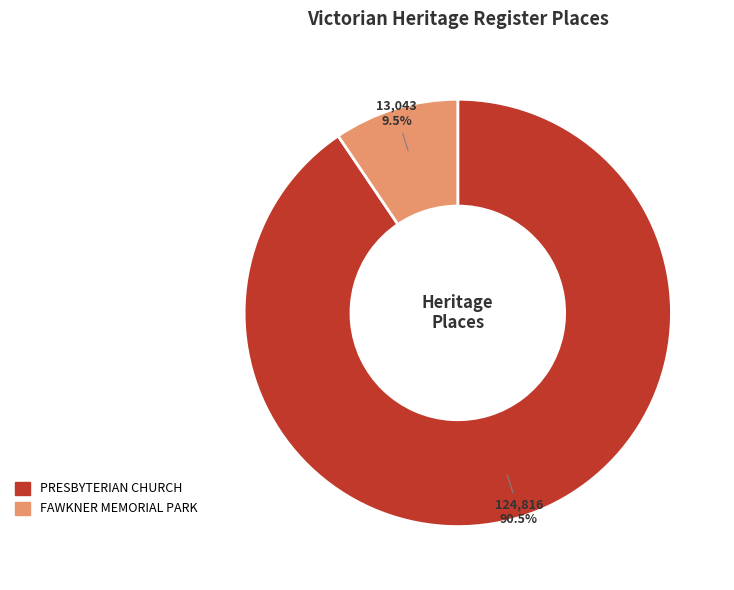

What is the total percentage of FAWKNER MEMORIAL PARK and PRESBYTERIAN CHURCH?

100.0%